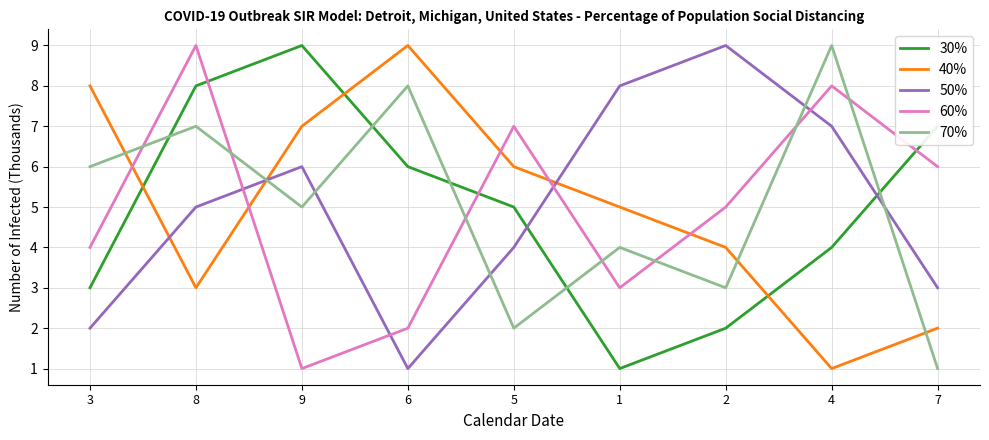

What is the average value of the 60% series?

5